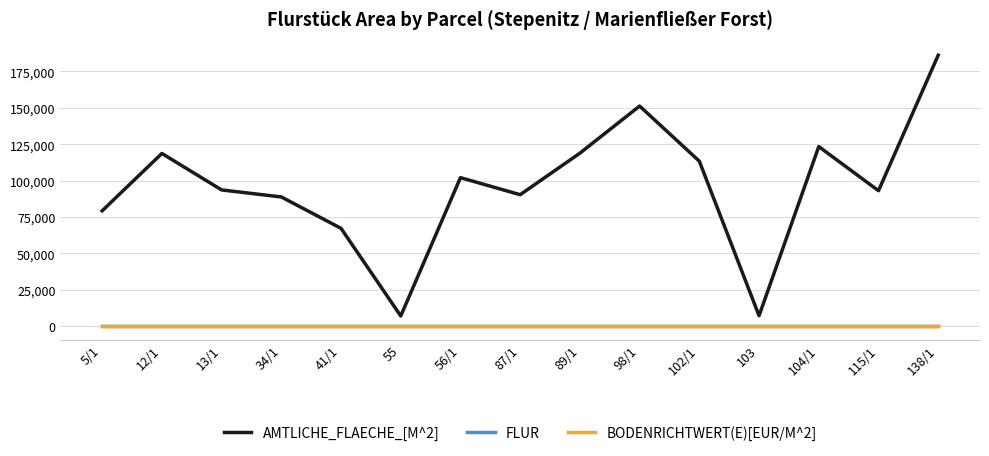

What is the sum of all AMTLICHE_FLAECHE_[M^2] values?

1440226